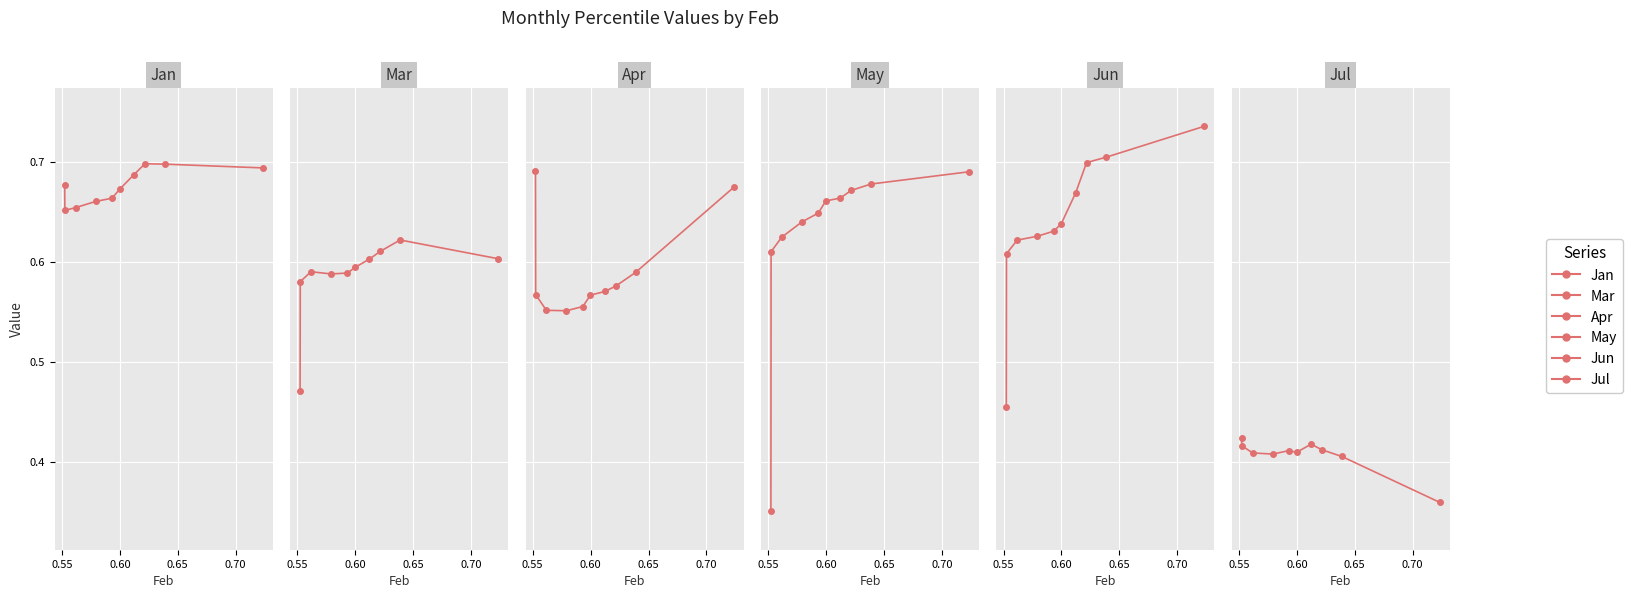

What is the average value of the Jan series?

0.7